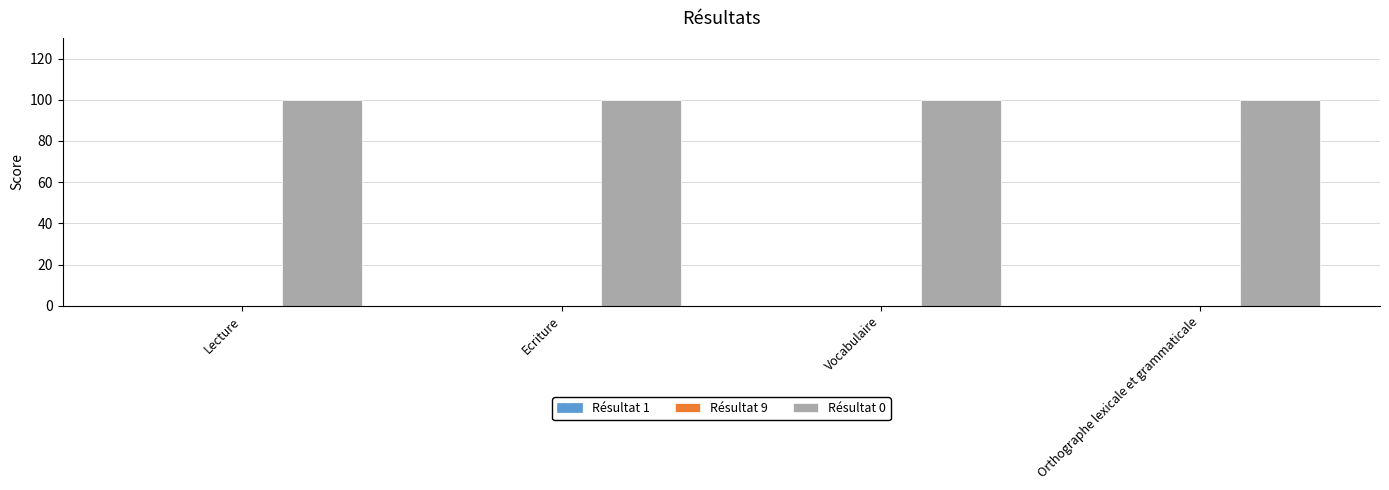

What is the label of the 2nd bar from the right?

Vocabulaire